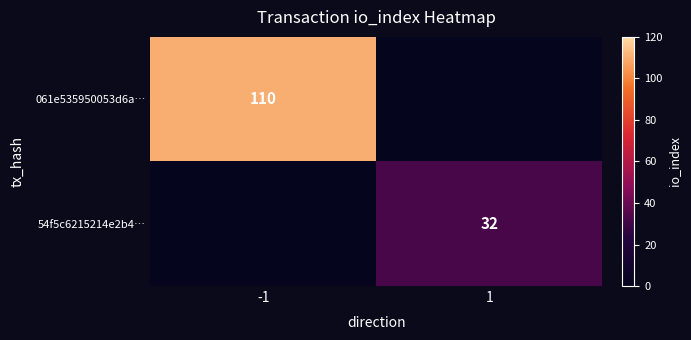

Is the value of 061e535950053d6a… at -1 greater than the value of 54f5c6215214e2b4… at 1?

Yes